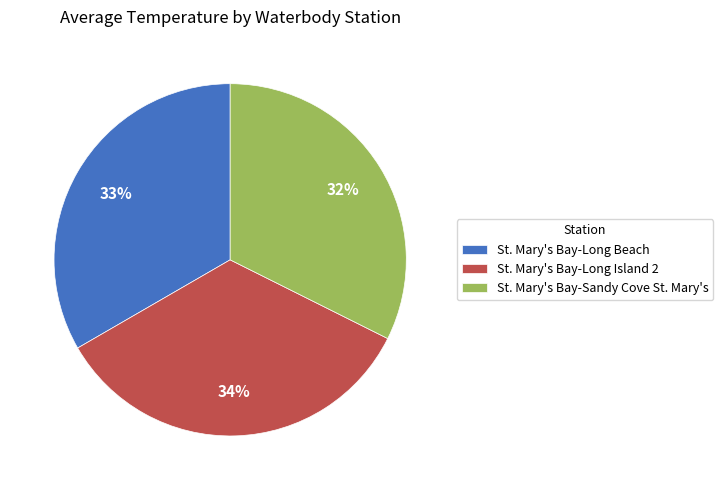

What percentage is the St. Mary's Bay-Sandy Cove St. Mary's slice, to the nearest percent?

32%